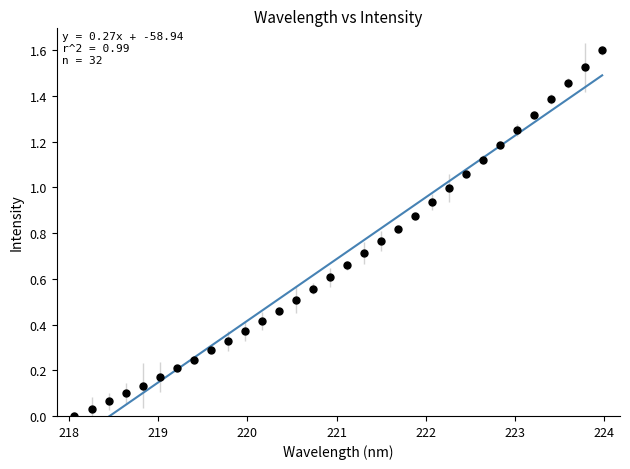

What is the range of X values (max minus min)?

5.9